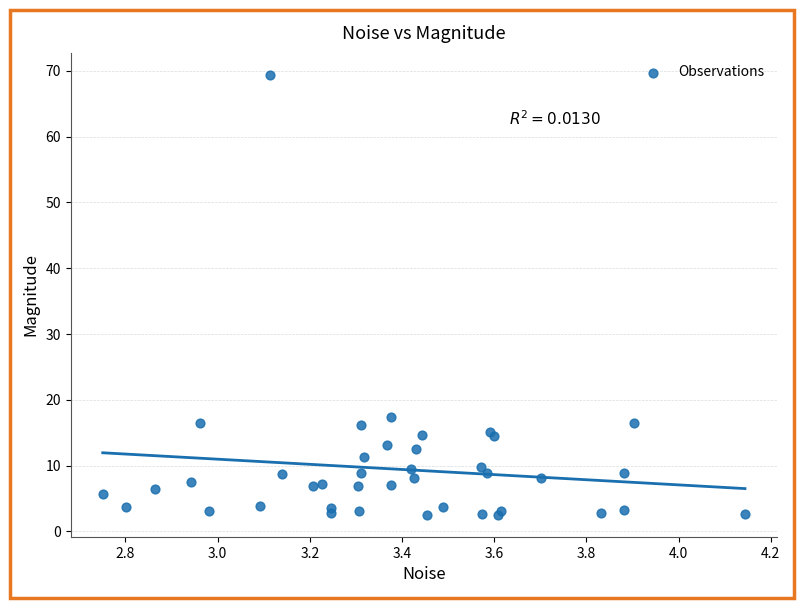

What Y value in the scatter plot is closest to 35?

17.4